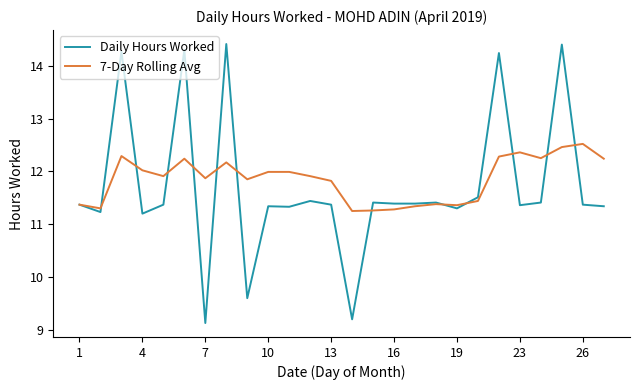

Rank the series by their maximum value, from lowest to highest.

7-Day Rolling Avg, Daily Hours Worked